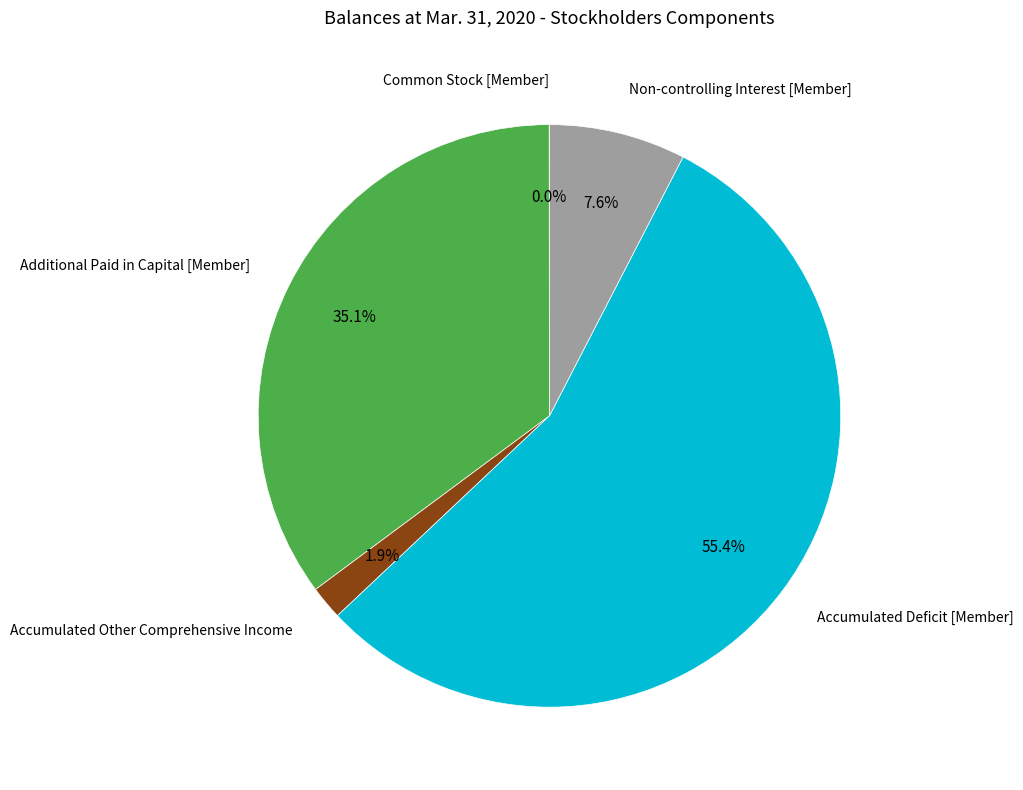

Is there any slice that represents more than half of the pie?

Yes